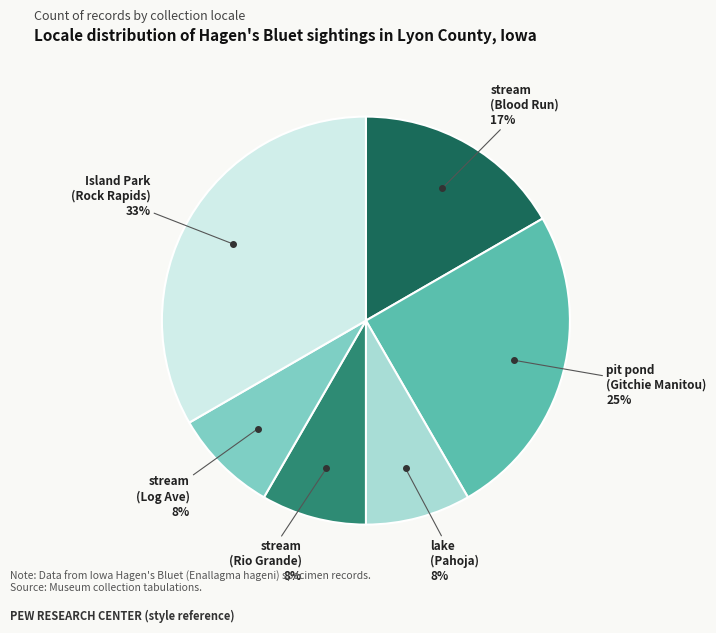

To the nearest percent, what is the average slice percentage?

17%